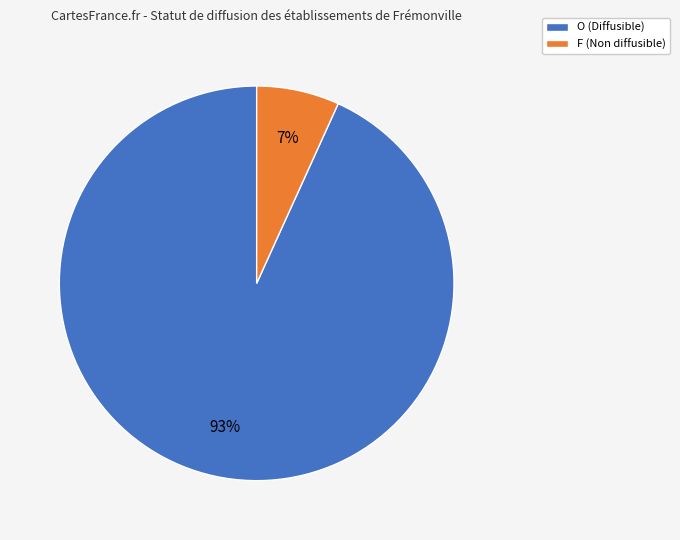

True or false: O accounts for 93% of the total.

True